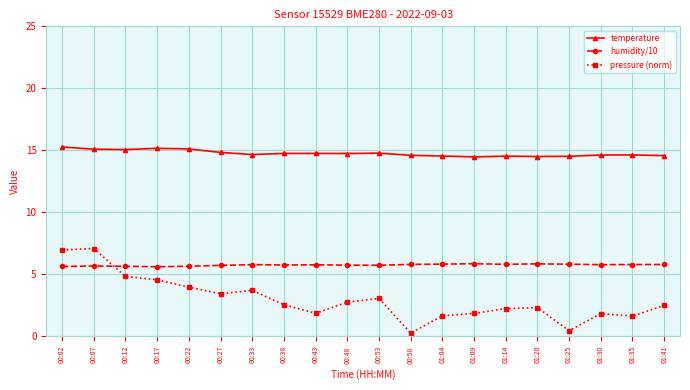

What position from the left is 01:30?

18